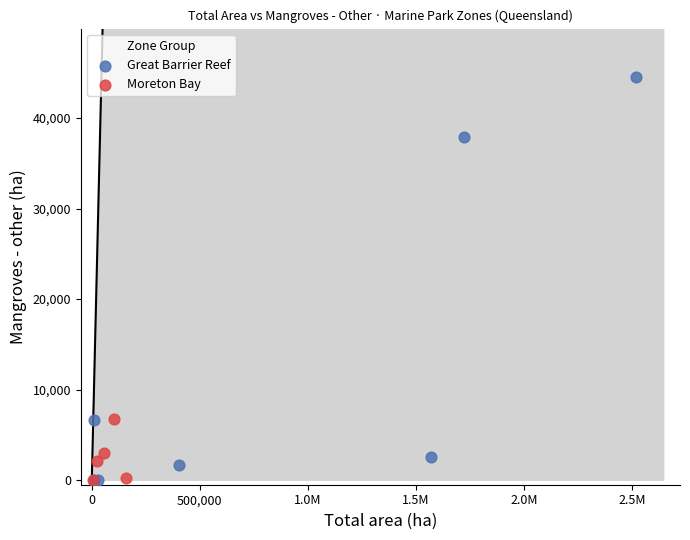

What are all the series names shown in the legend?

Great Barrier Reef, Moreton Bay